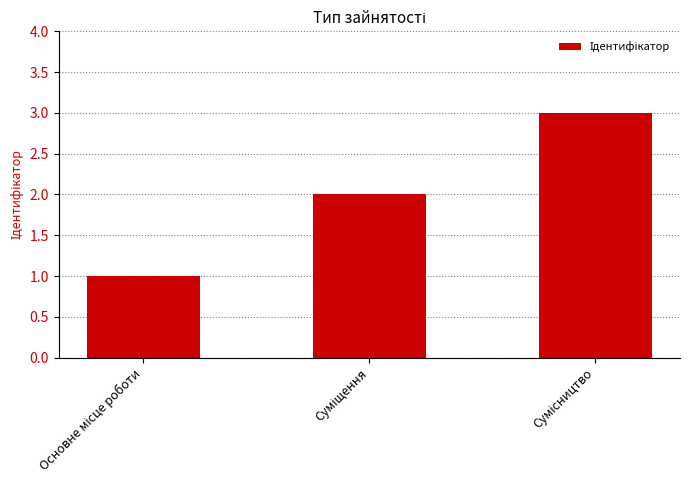

What is the maximum value shown in the chart?

3